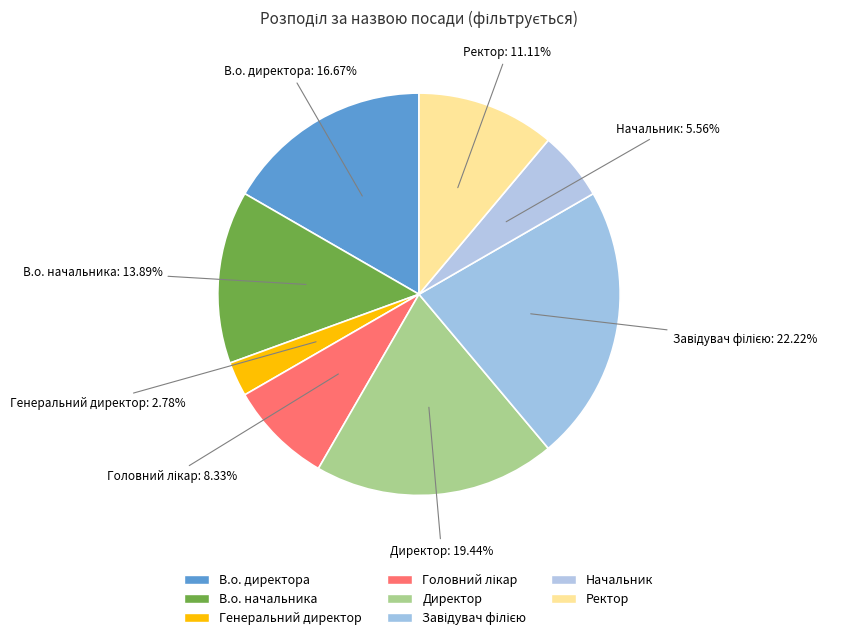

Does any single category account for the majority?

No